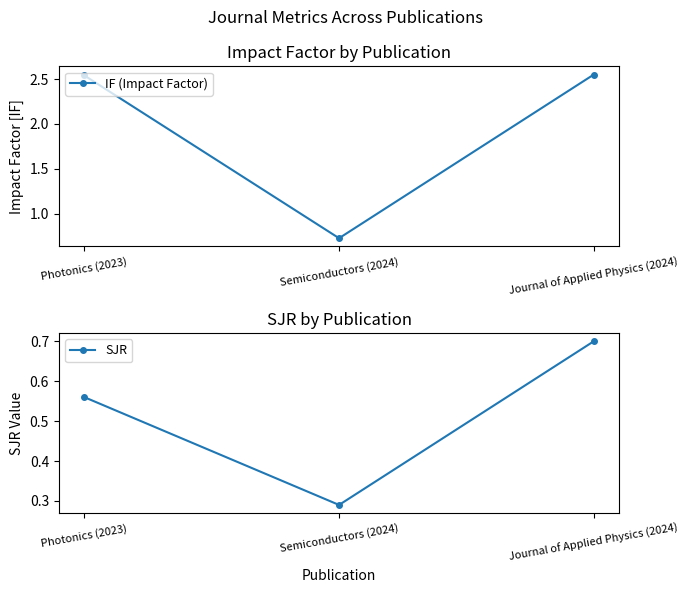

What is the sum of all IF (Impact Factor) values?

5.8